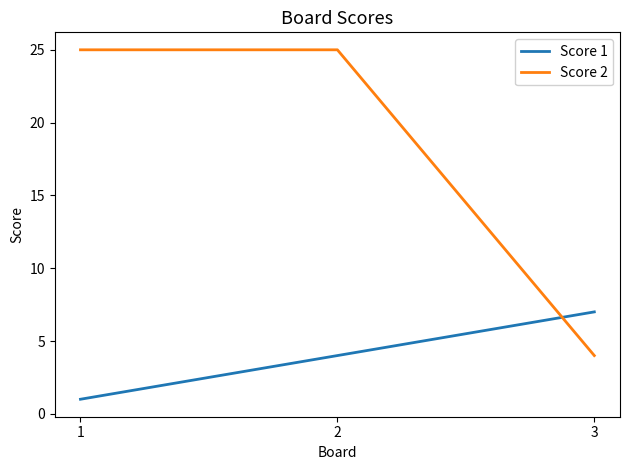

Rank the series by their average value, from highest to lowest.

Score 2, Score 1